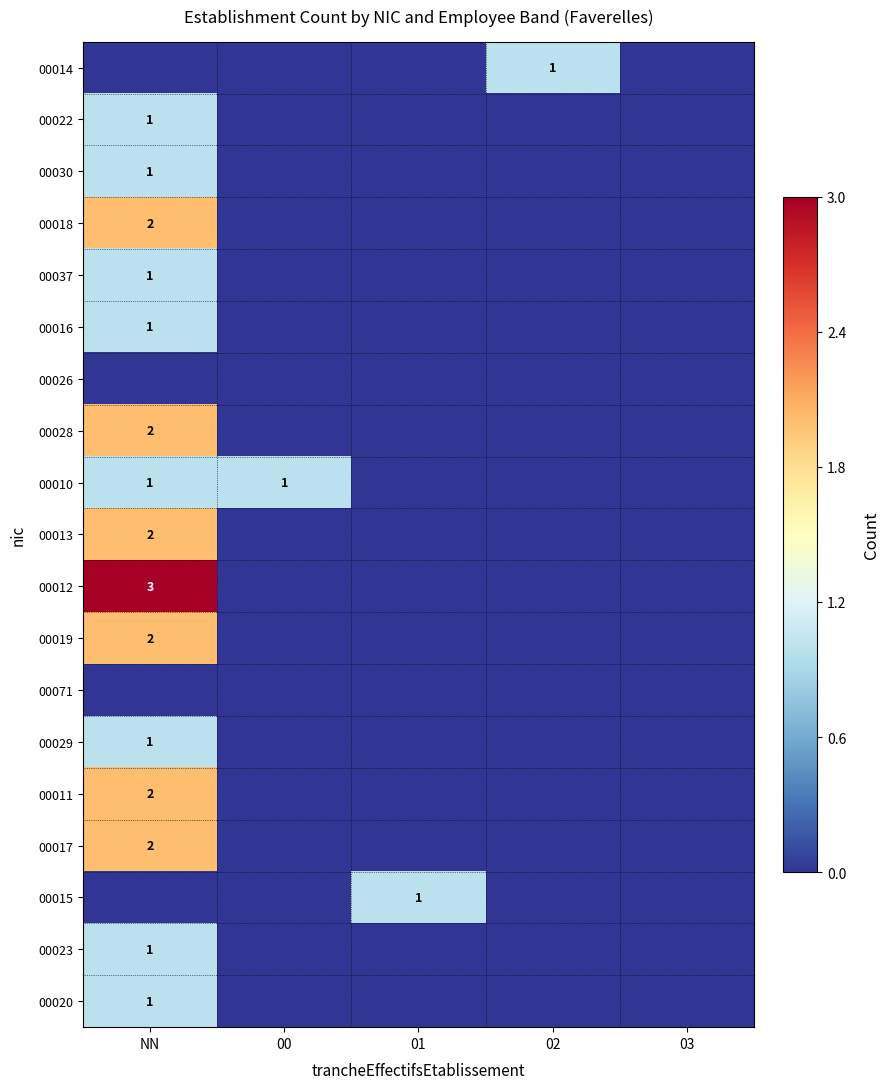

At how many categories does at least one series exceed 2?

1